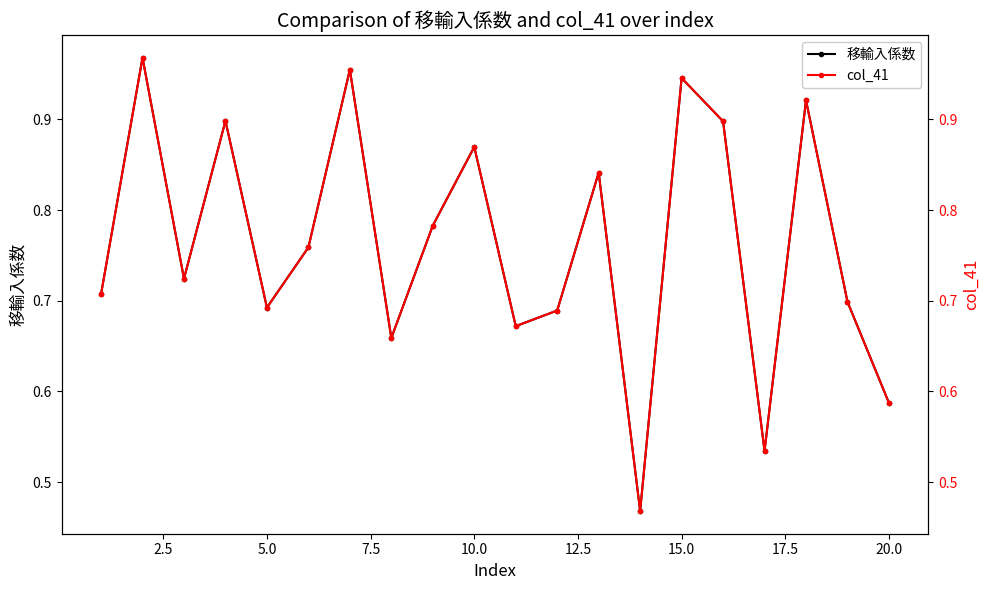

How many lines are shown in the chart?

2